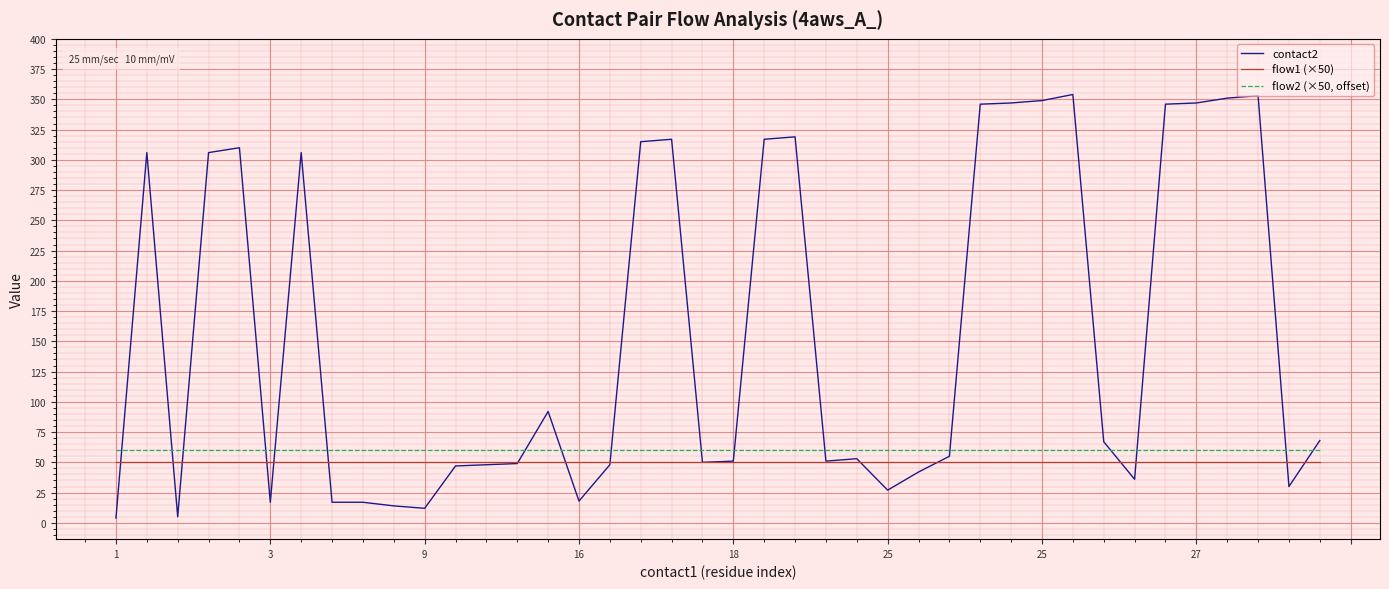

Rank the series by their maximum value, from highest to lowest.

contact2, flow2 (×50, offset), flow1 (×50)